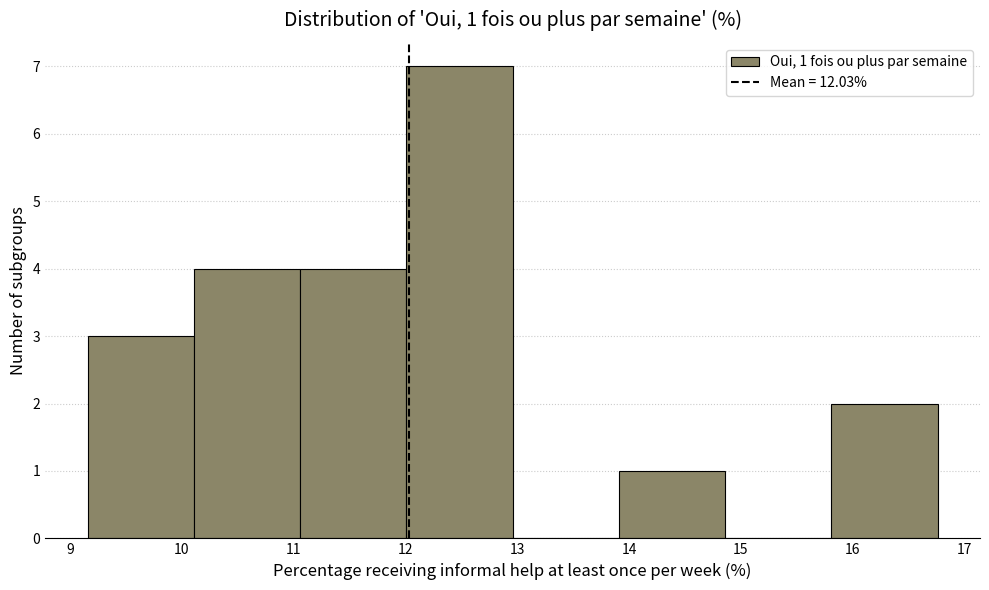

Over which range of the x-axis is the bar tallest?

12.0 to 13.0